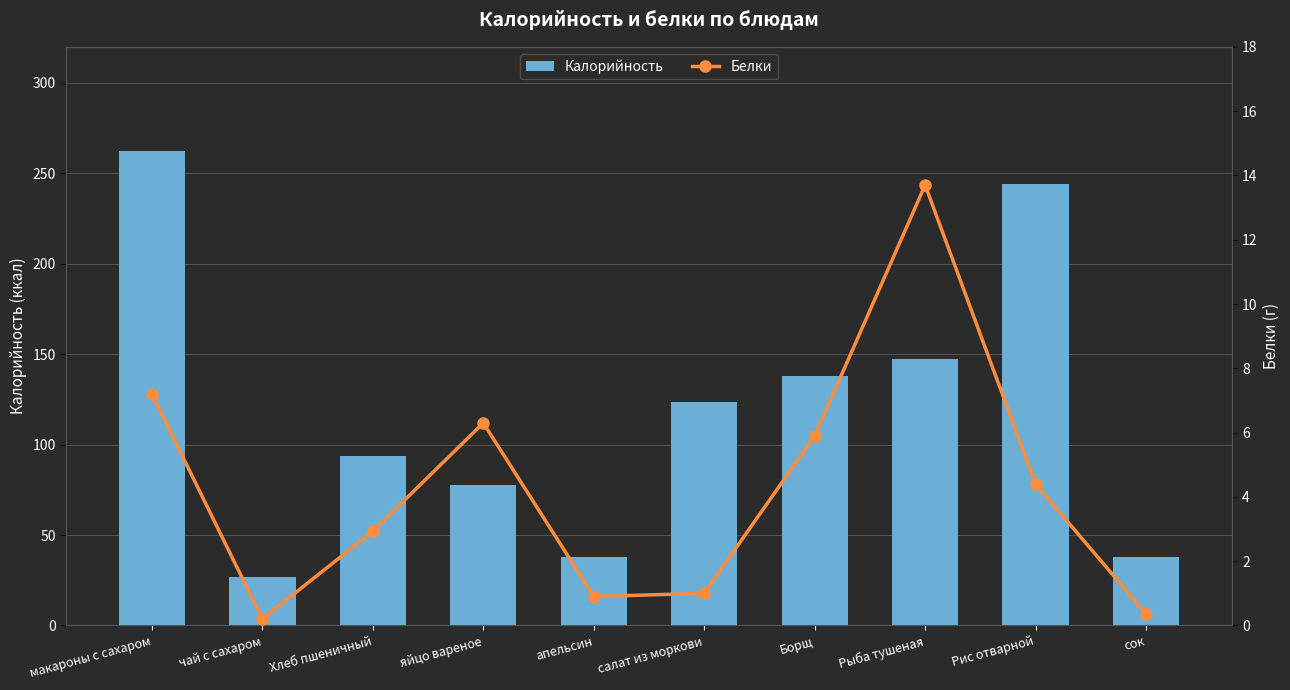

How many data points in Белки are above 4?

5